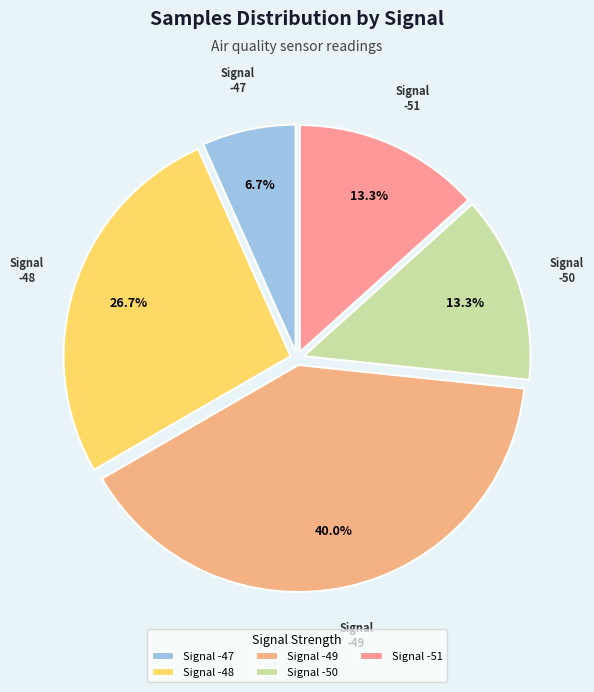

Is Signal -50 the majority of the pie?

No